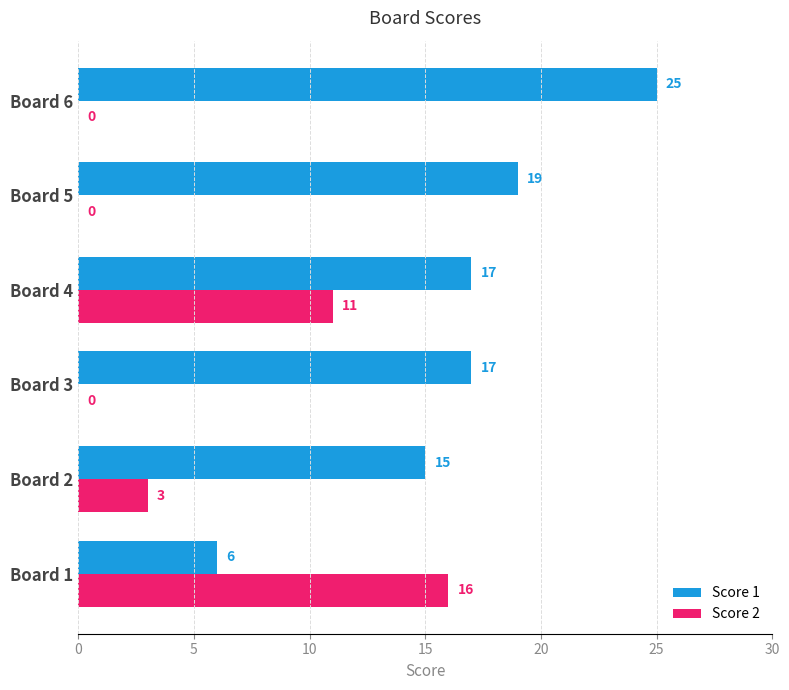

At which category is the sum across all series the highest?

Board 4